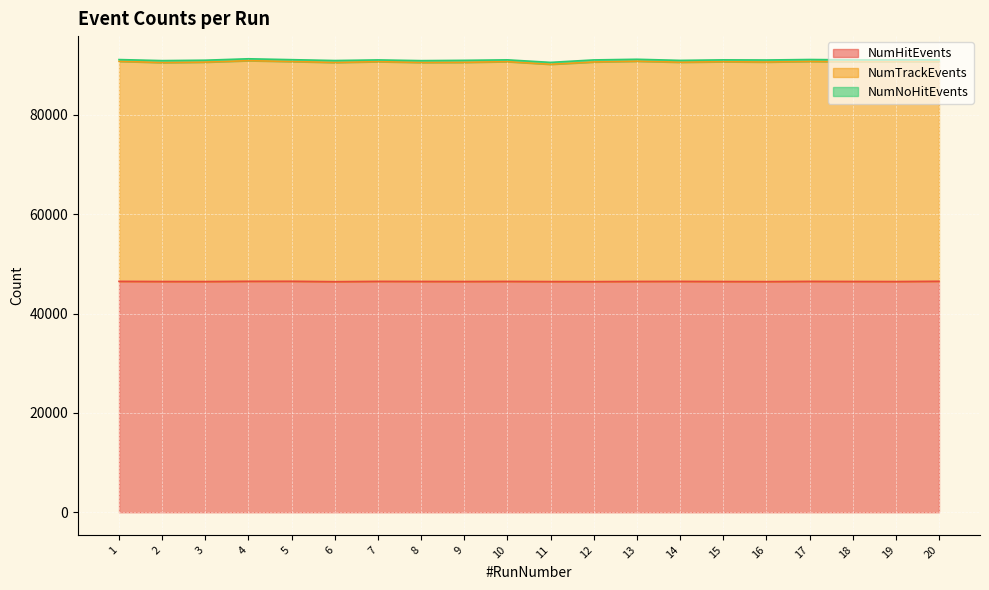

What is the lowest value of the NumHitEvents series?

46413